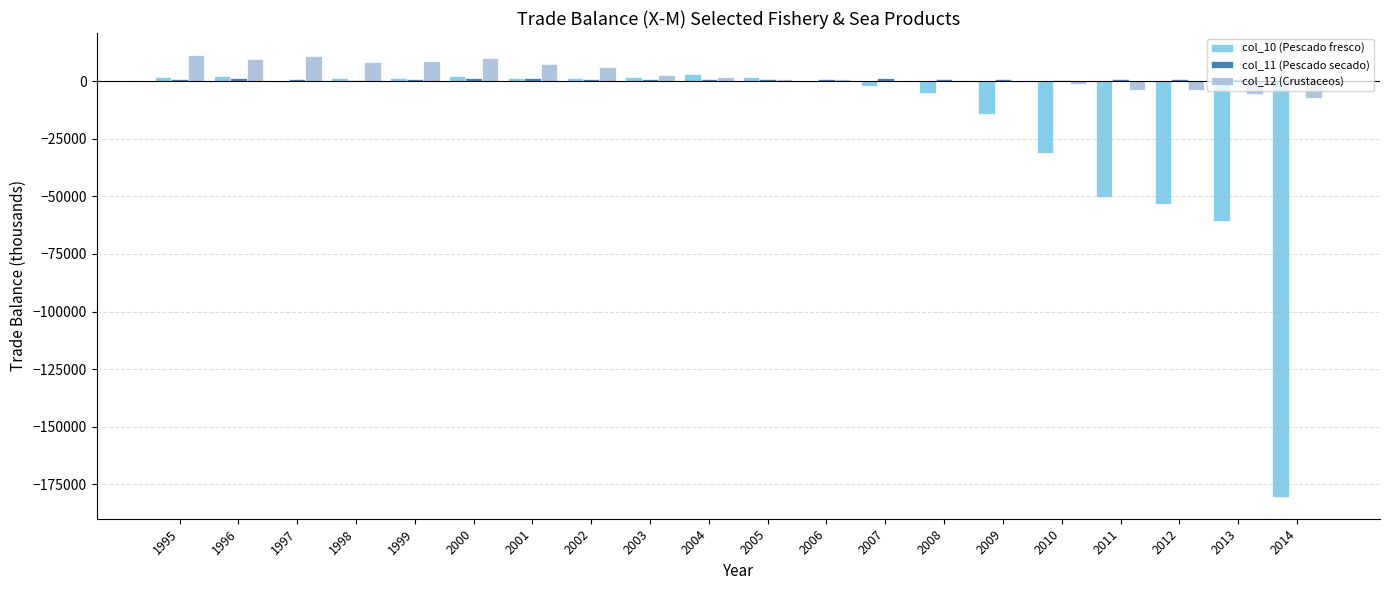

What is the sum of all col_10 (Pescado fresco) values?

-380641.2